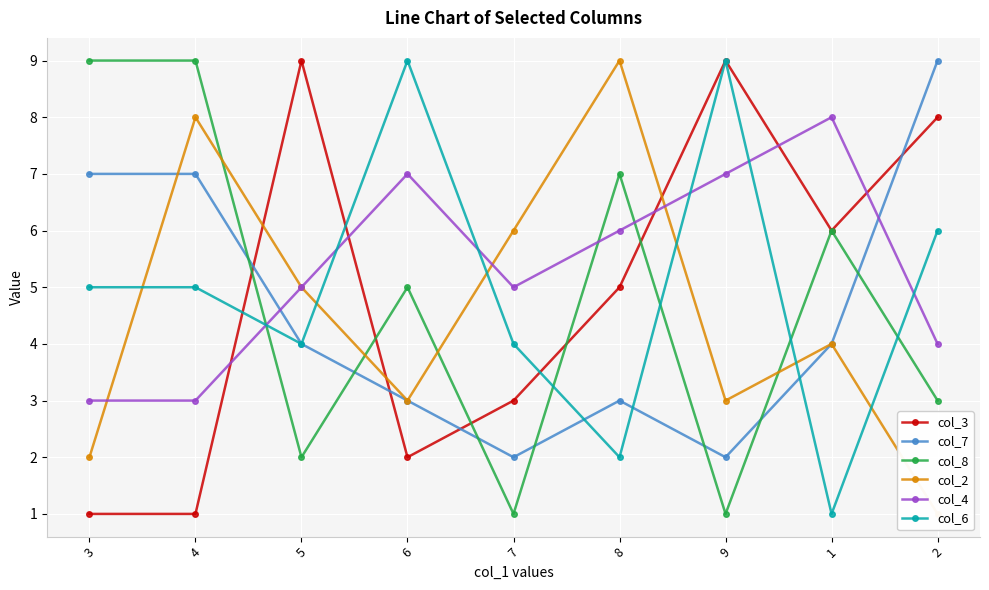

Between 5 and 8, which is larger?

5